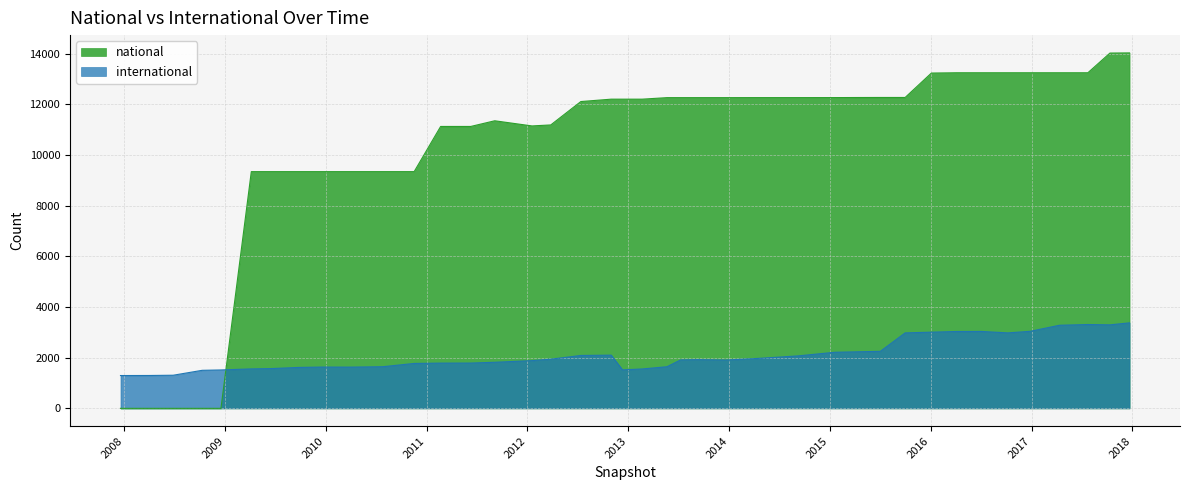

How many data points in international are above 1911?

19